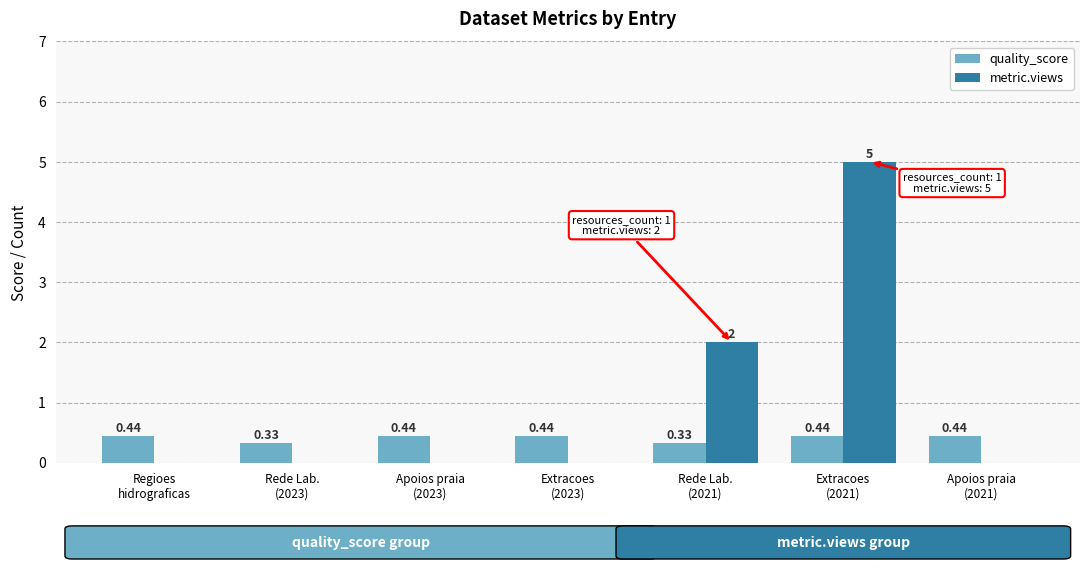

At which category is the sum across all series the highest?

Extracoes
(2021)